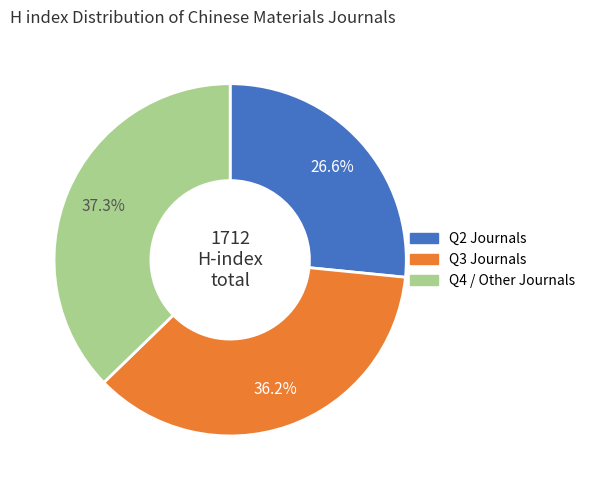

Do Q2 Journals and Q3 Journals together represent more than half of the pie?

Yes